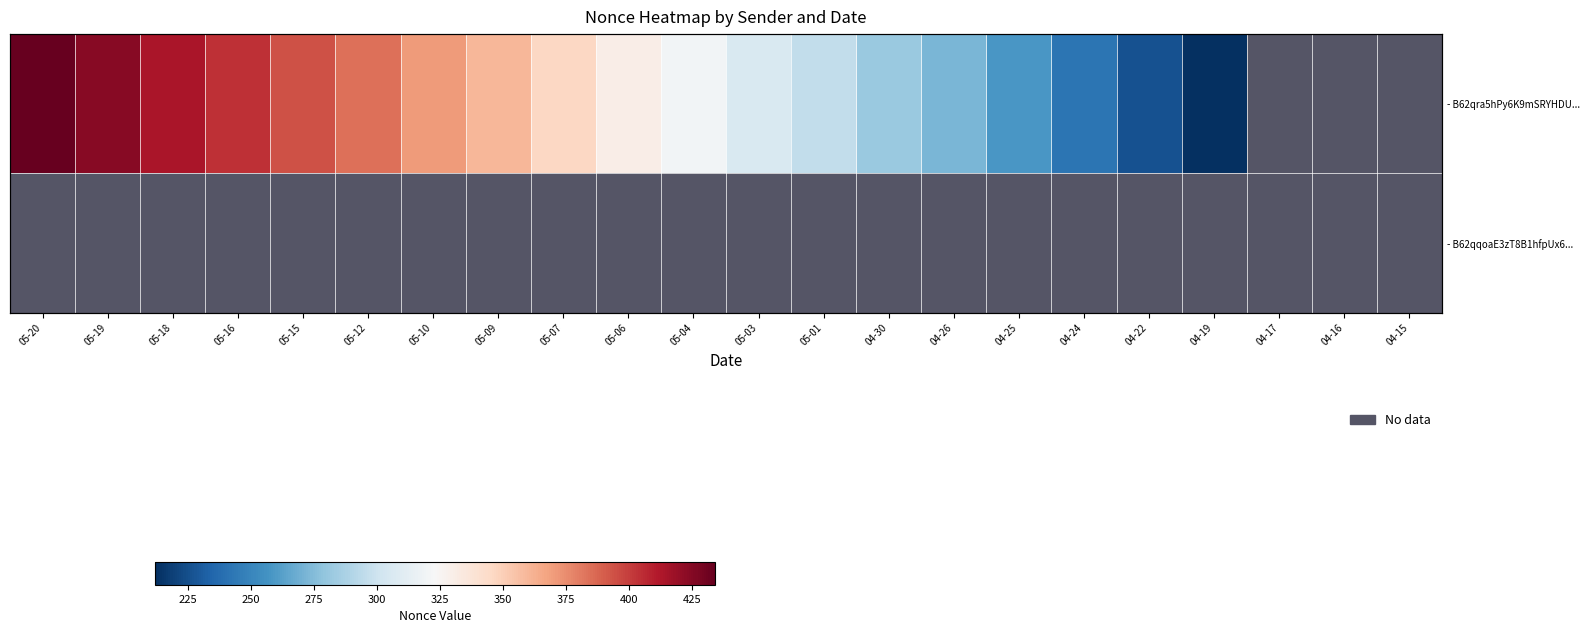

Which label corresponds to the smallest value in the chart?

04-19